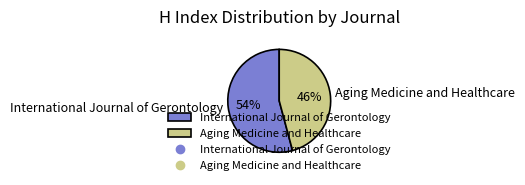

Which has a higher value, International Journal of Gerontology or Aging Medicine and Healthcare?

International Journal of Gerontology